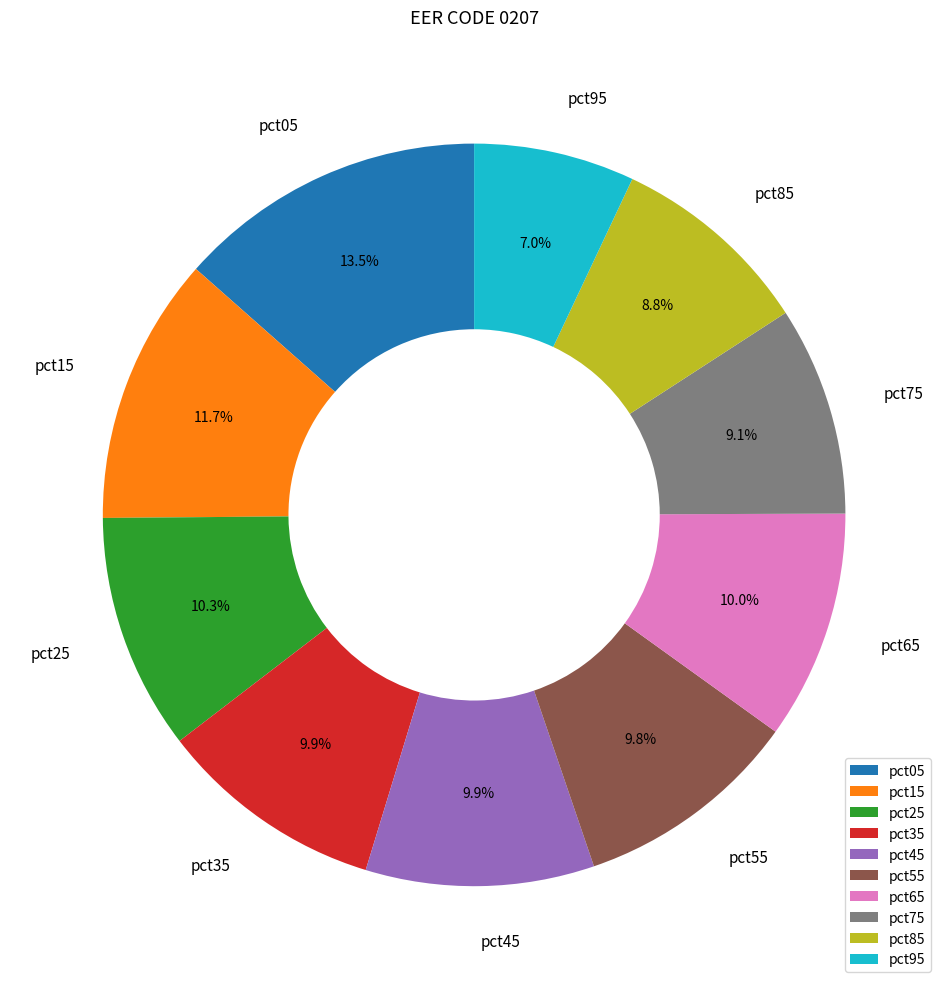

What is the smallest slice in the pie chart?

pct95